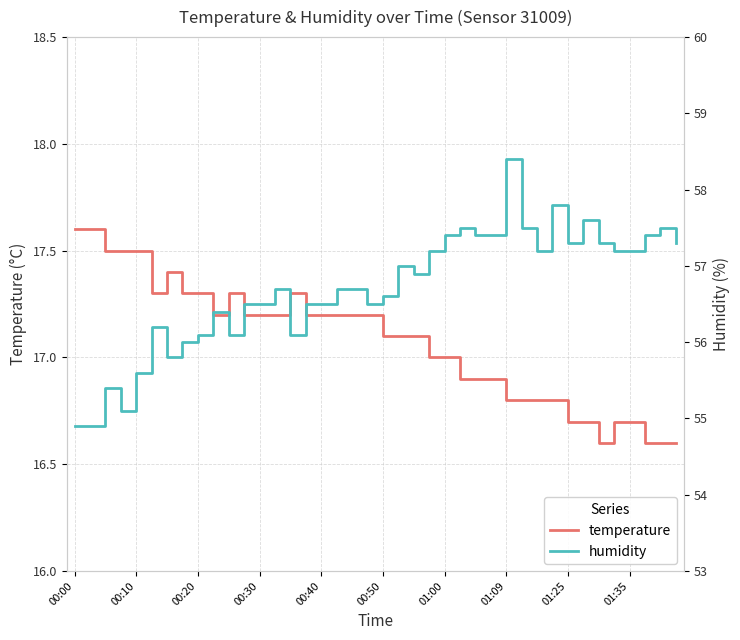

At 21, list the series in order from largest to smallest.

humidity, temperature